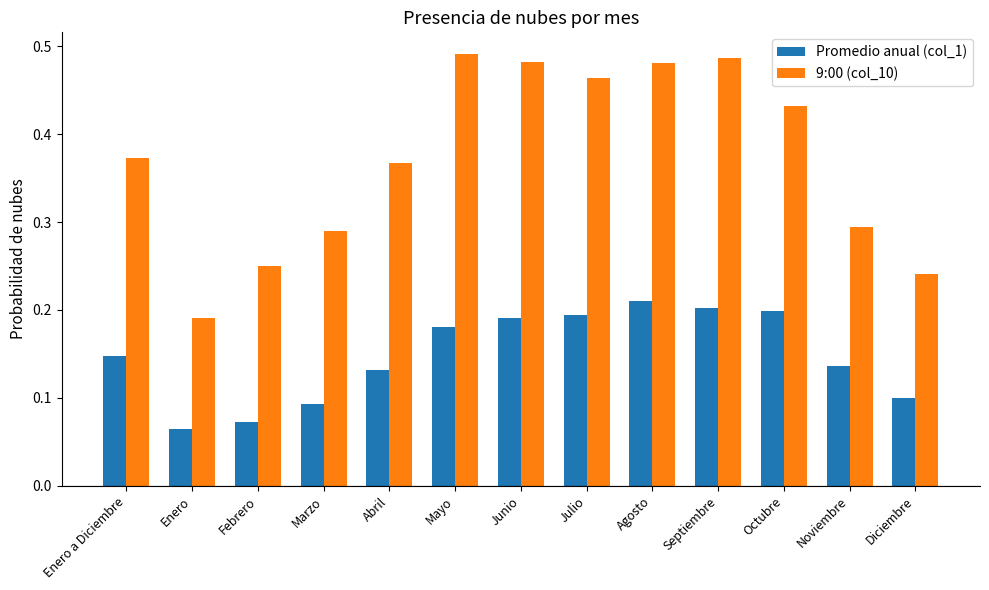

Which series has the largest range (max minus min)?

9:00 (col_10)